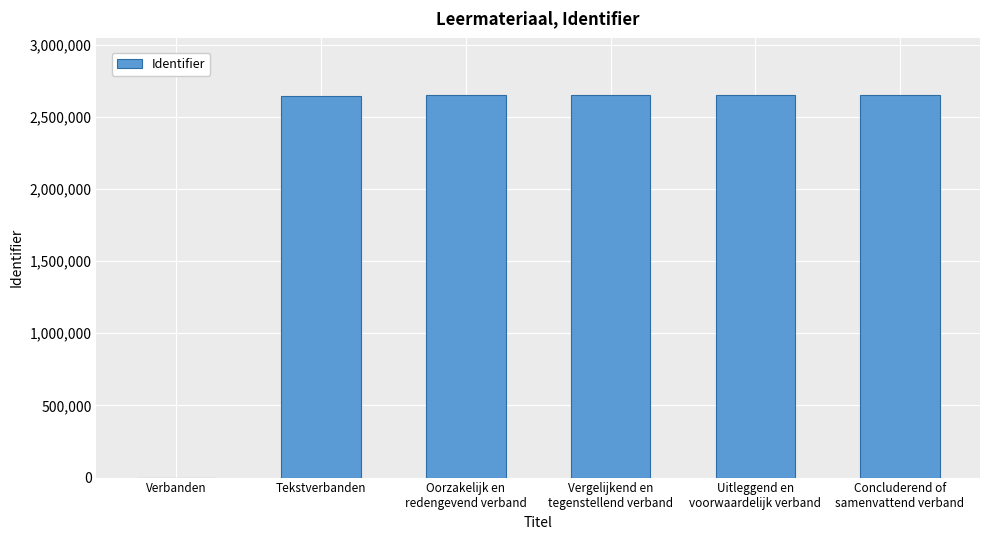

What is the change in value from Uitleggend en
voorwaardelijk verband to Concluderend of
samenvattend verband?

+2